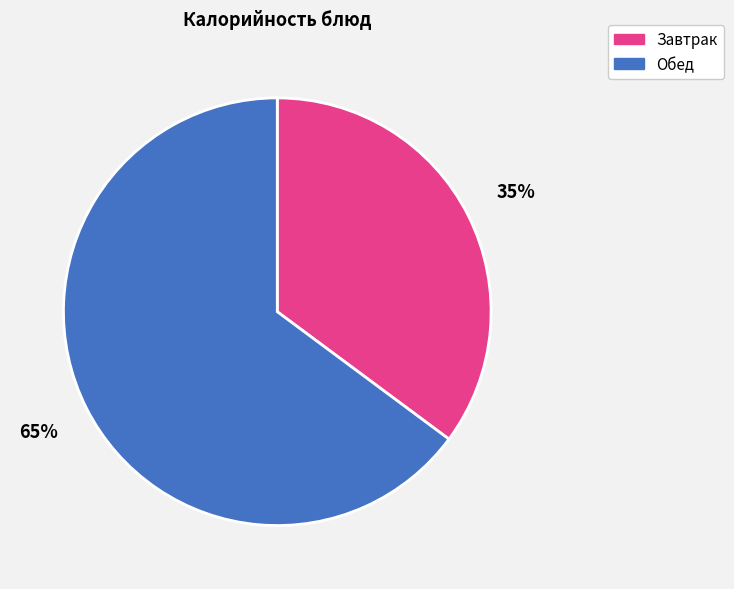

Combined, do Завтрак and Обед account for over 50%?

Yes